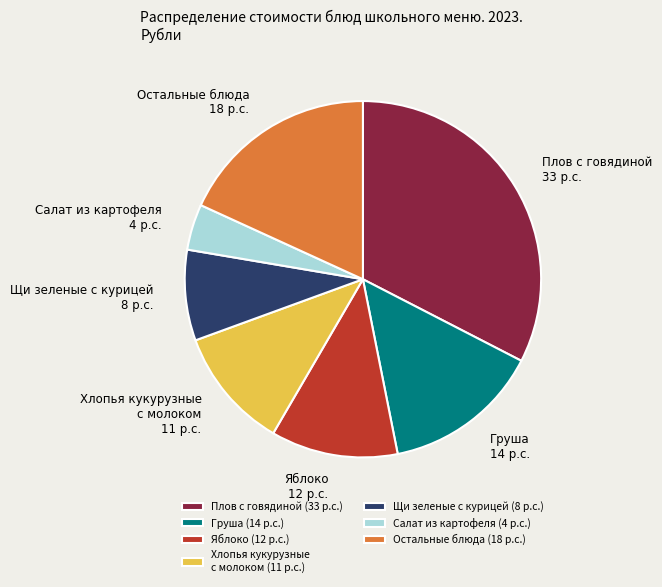

Is the sum of Щи зеленые с курицей and Салат из картофеля greater than half?

No